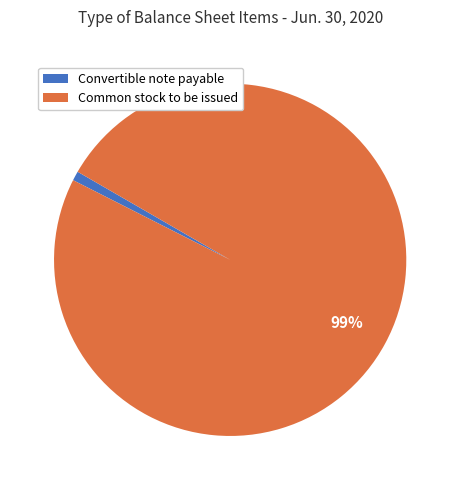

To the nearest percent, what is the difference between the largest and smallest slice percentages?

98%